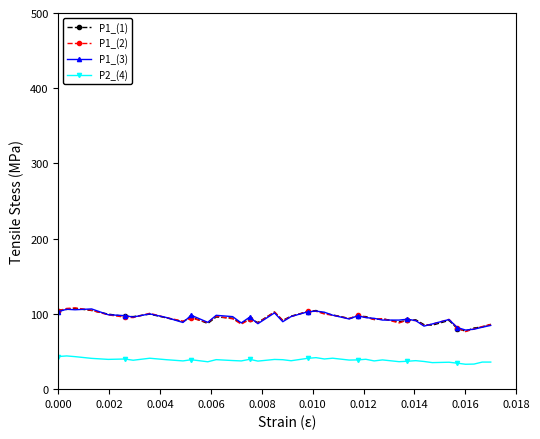

True or false: P2_(4) and P1_(2) intersect in this chart.

False